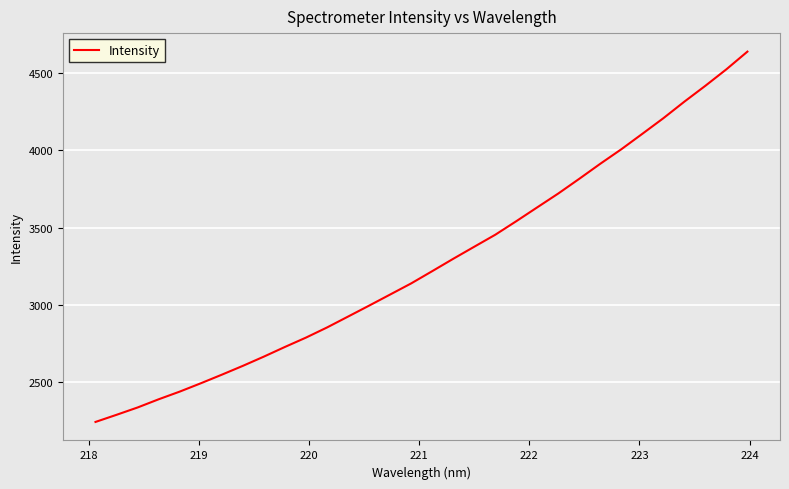

What is the difference between the maximum and minimum values?

2398.8